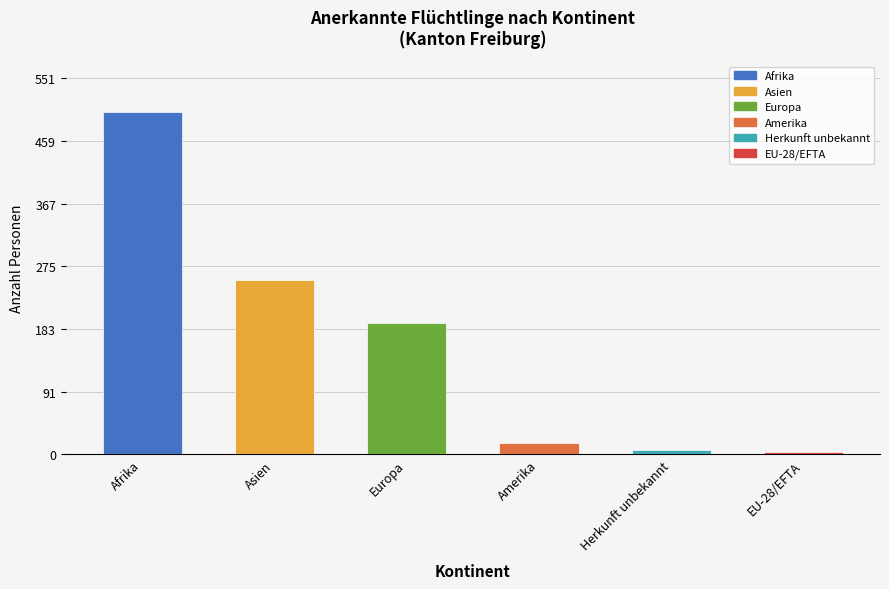

True or false: the data shows 256 at Asien.

True